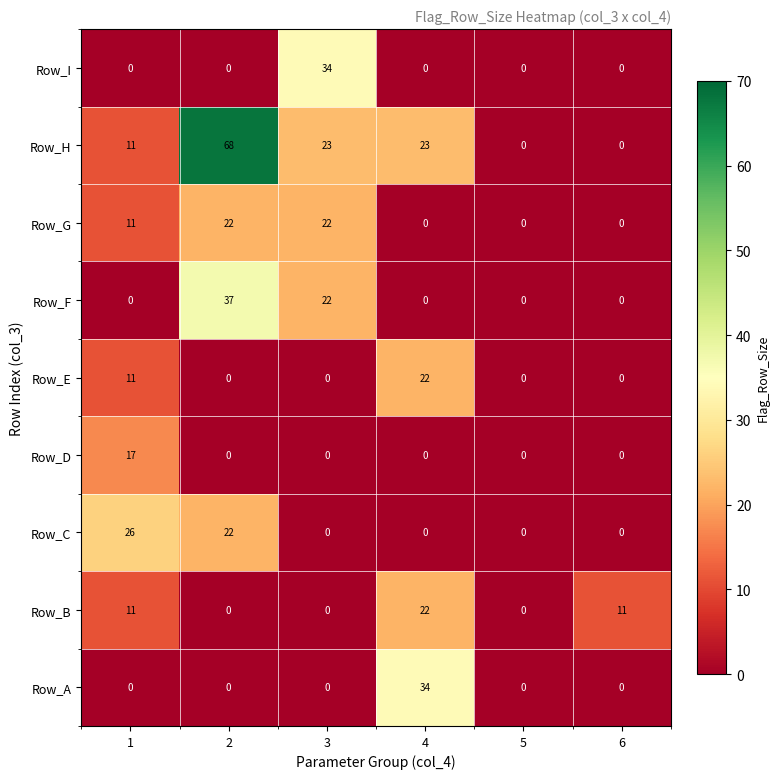

Which series changed the most between 4 and 5?

Row_A